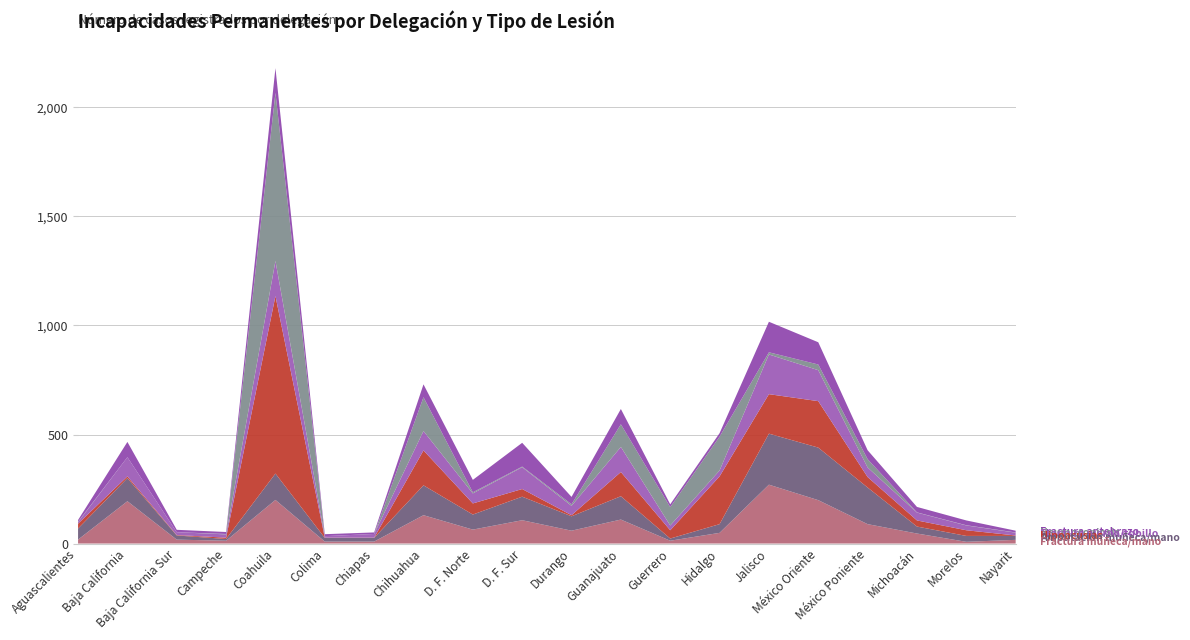

Reading left to right, extract all data points from this chart.

Fractura muñeca/mano: Aguascalientes=18	Baja California=194	Baja California Sur=18	Campeche=13	Coahuila=200	Colima=9	Chiapas=9	Chihuahua=130	D. F. Norte=64	D. F. Sur=107	Durango=59	Guanajuato=110	Guerrero=13	Hidalgo=49	Jalisco=270	México Oriente=199	México Poniente=89	Michoacán=46	Morelos=8	Nayarit=17
Amputación muñeca/mano: Aguascalientes=51	Baja California=106	Baja California Sur=19	Campeche=8	Coahuila=121	Colima=17	Chiapas=17	Chihuahua=137	D. F. Norte=69	D. F. Sur=108	Durango=66	Guanajuato=107	Guerrero=10	Hidalgo=40	Jalisco=234	México Oriente=241	México Poniente=168	Michoacán=32	Morelos=27	Nayarit=18
Hipoacusias: Aguascalientes=22	Baja California=8	Baja California Sur=2	Campeche=6	Coahuila=814	Colima=1	Chiapas=1	Chihuahua=160	D. F. Norte=51	D. F. Sur=35	Durango=5	Guanajuato=111	Guerrero=38	Hidalgo=219	Jalisco=181	México Oriente=213	México Poniente=48	Michoacán=28	Morelos=26	Nayarit=2
Fractura pierna/tobillo: Aguascalientes=7	Baja California=88	Baja California Sur=13	Campeche=15	Coahuila=161	Colima=7	Chiapas=17	Chihuahua=89	D. F. Norte=46	D. F. Sur=100	Durango=43	Guanajuato=115	Guerrero=22	Hidalgo=27	Jalisco=182	México Oriente=142	México Poniente=44	Michoacán=36	Morelos=22	Nayarit=13
Neumoconiosis: Aguascalientes=2	Baja California=0	Baja California Sur=0	Campeche=2	Coahuila=771	Colima=0	Chiapas=0	Chihuahua=155	D. F. Norte=5	D. F. Sur=3	Durango=7	Guanajuato=104	Guerrero=84	Hidalgo=155	Jalisco=10	México Oriente=26	México Poniente=38	Michoacán=1	Morelos=1	Nayarit=1
Fractura antebrazo: Aguascalientes=8	Baja California=70	Baja California Sur=11	Campeche=9	Coahuila=113	Colima=9	Chiapas=7	Chihuahua=59	D. F. Norte=57	D. F. Sur=109	Durango=34	Guanajuato=70	Guerrero=13	Hidalgo=16	Jalisco=140	México Oriente=102	México Poniente=41	Michoacán=25	Morelos=22	Nayarit=8